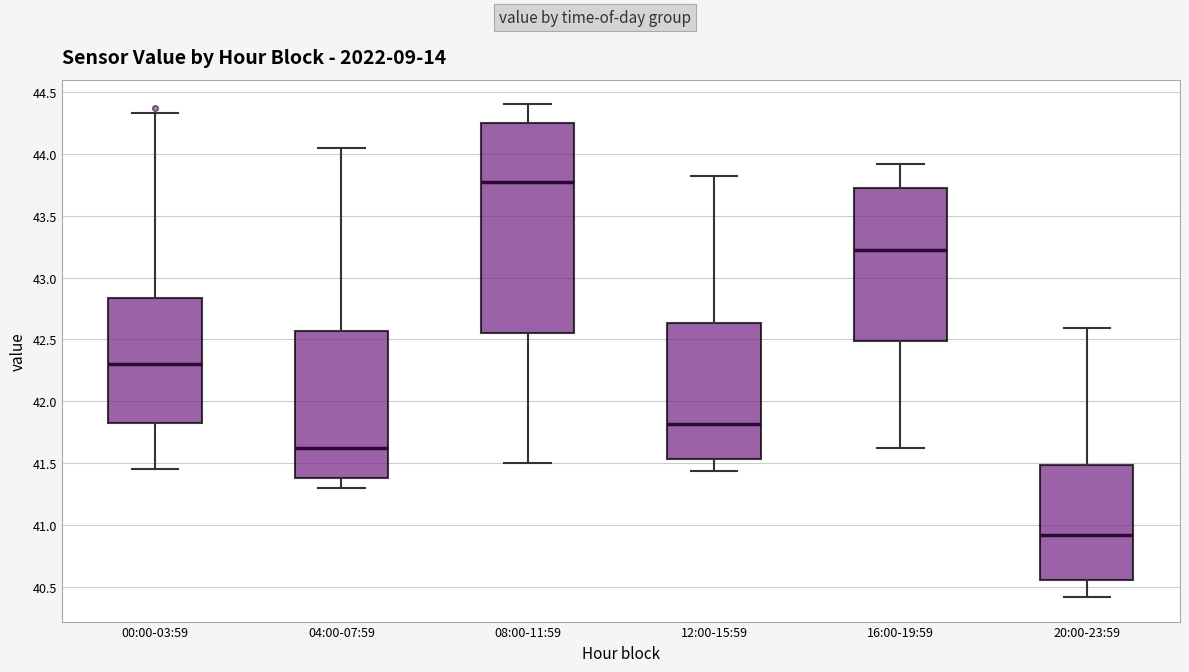

Reading left to right, transcribe this box plot: for each box, give where its median line is, the range the box spans, and where its two whiskers end, as read against the y-axis. The values are not printed on the chart, so give them approximately, as read against the axis.

00:00-03:59: median 42.30, box 41.85 to 42.85, whiskers 41.45 to 44.35
04:00-07:59: median 41.65, box 41.40 to 42.55, whiskers 41.30 to 44.05
08:00-11:59: median 43.80, box 42.55 to 44.25, whiskers 41.50 to 44.40
12:00-15:59: median 41.80, box 41.55 to 42.65, whiskers 41.45 to 43.80
16:00-19:59: median 43.25, box 42.50 to 43.75, whiskers 41.60 to 43.90
20:00-23:59: median 40.90, box 40.55 to 41.50, whiskers 40.40 to 42.60